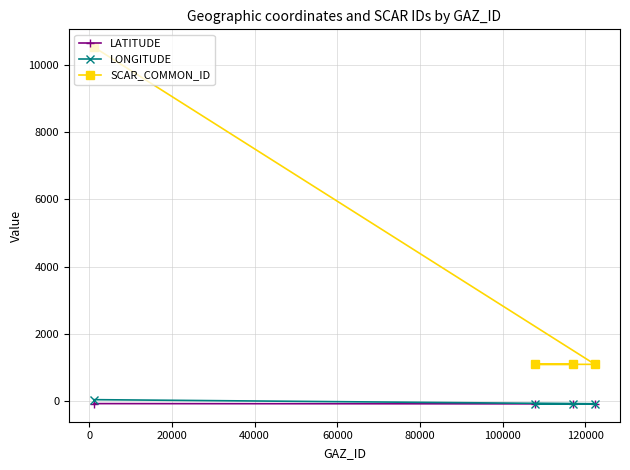

Which series has the largest range (max minus min)?

SCAR_COMMON_ID